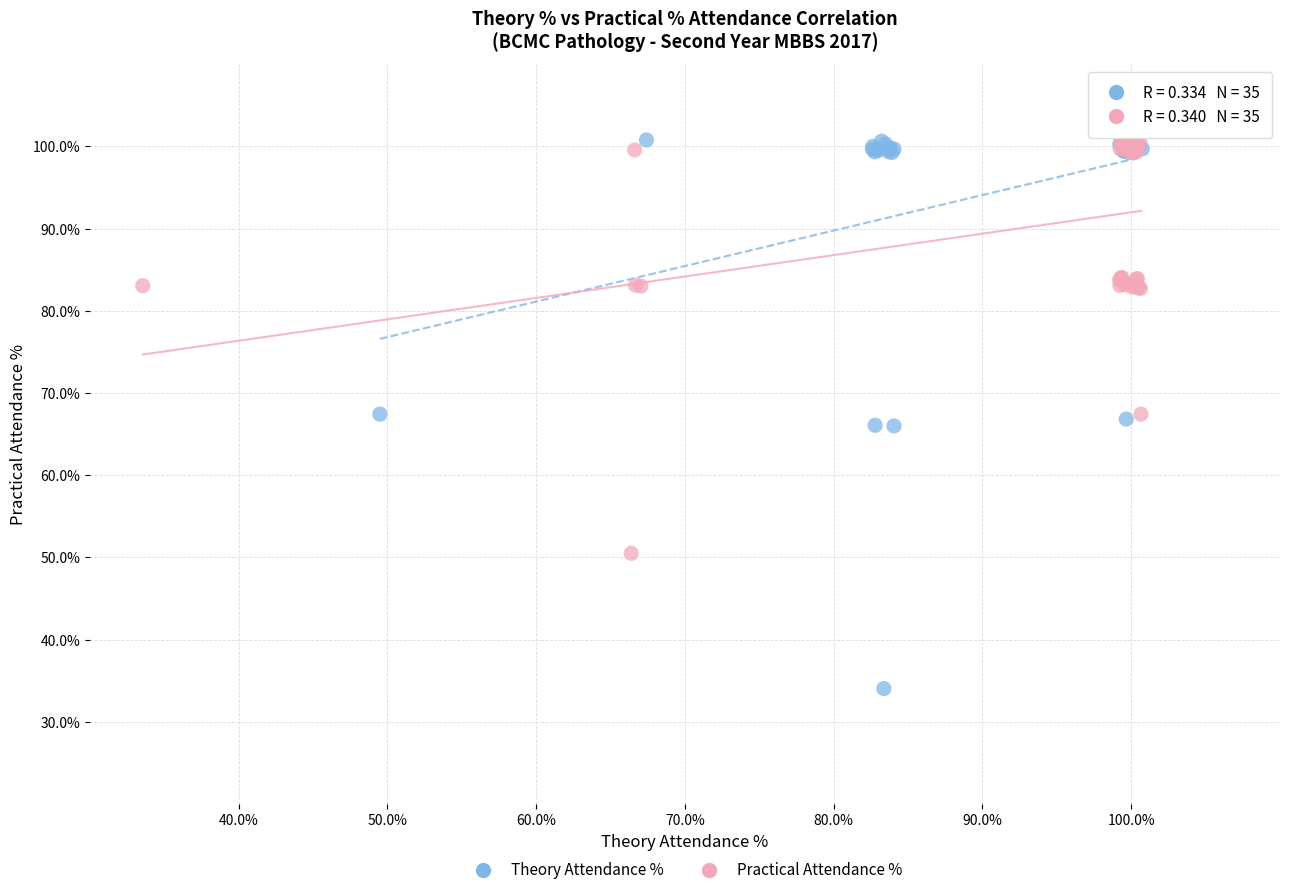

Which series has the largest Y range (max minus min)?

Theory Attendance %